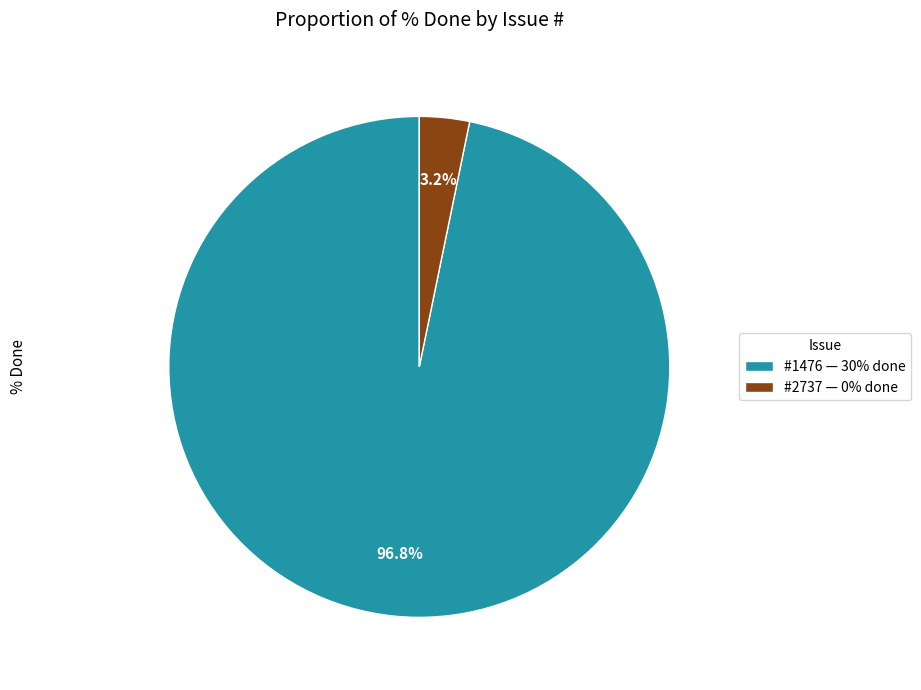

How many slices are in this pie chart?

2